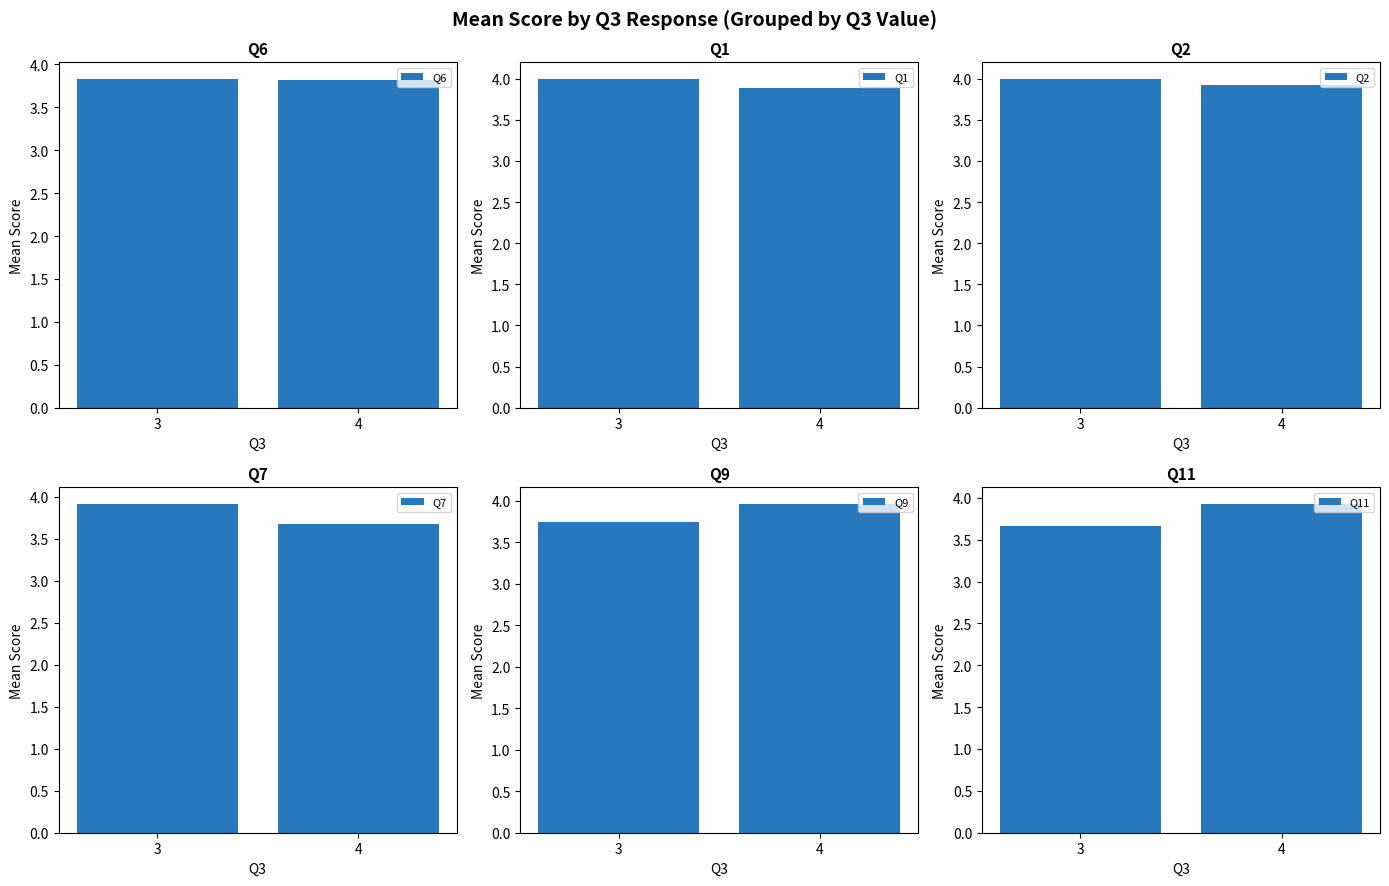

At how many categories does at least one series exceed 3?

2